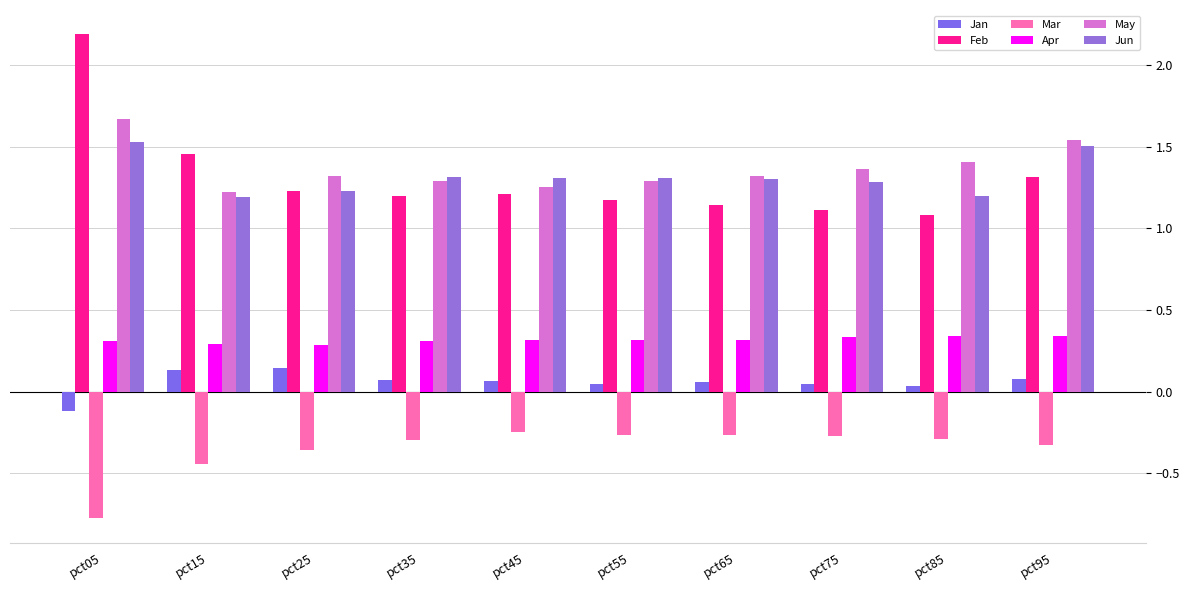

What is the highest value of the Jun series?

1.5